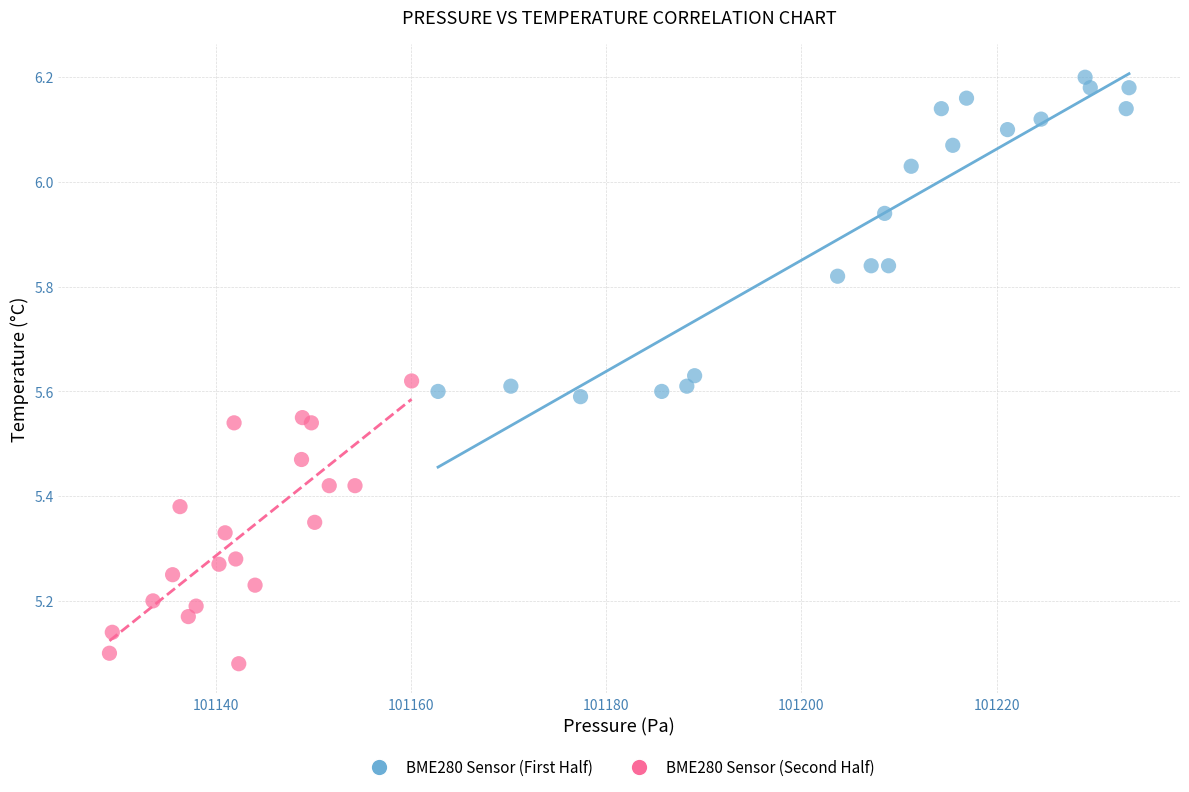

Which series has the widest spread of Y values?

BME280 Sensor (First Half)